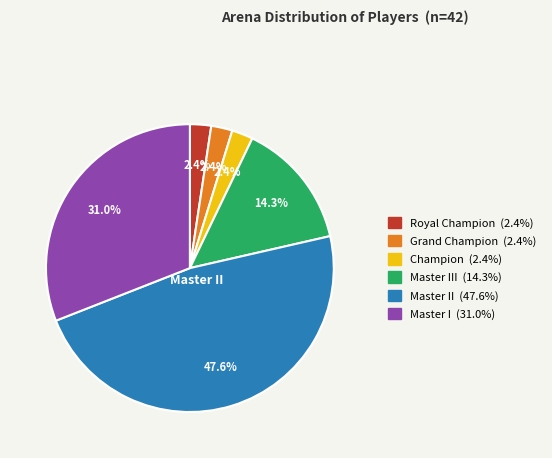

Count the number of slices in the pie.

6